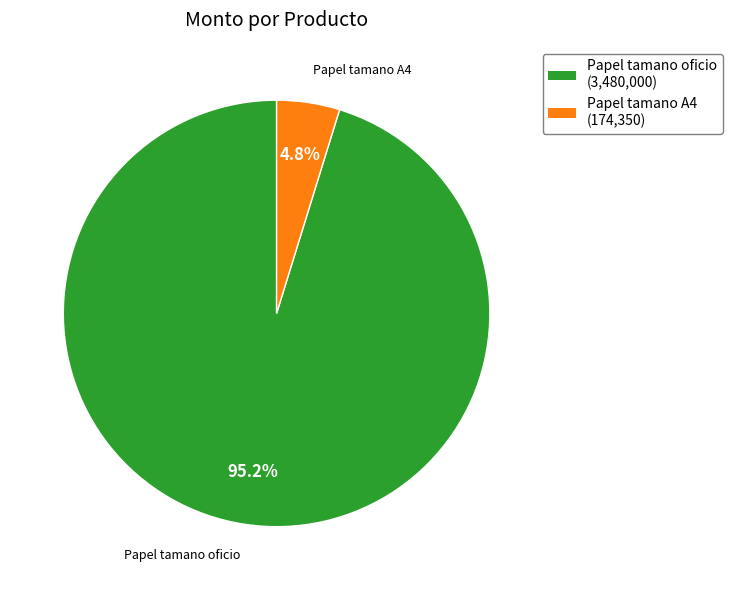

What percentage is NOT represented by Papel tamano oficio?

4.8%